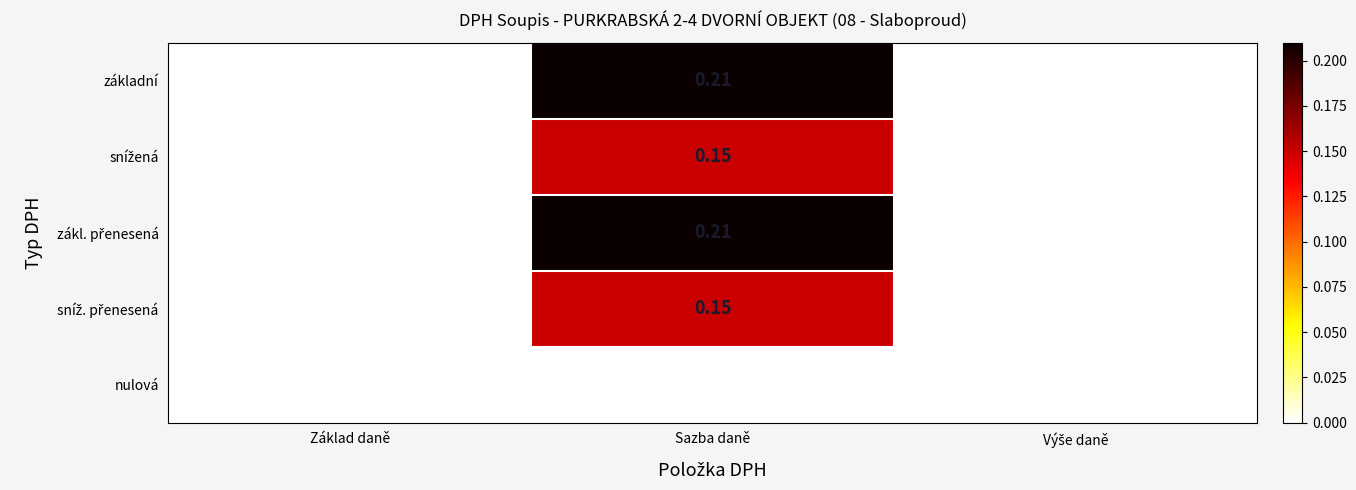

At which category is the sum across all series the highest?

Sazba daně